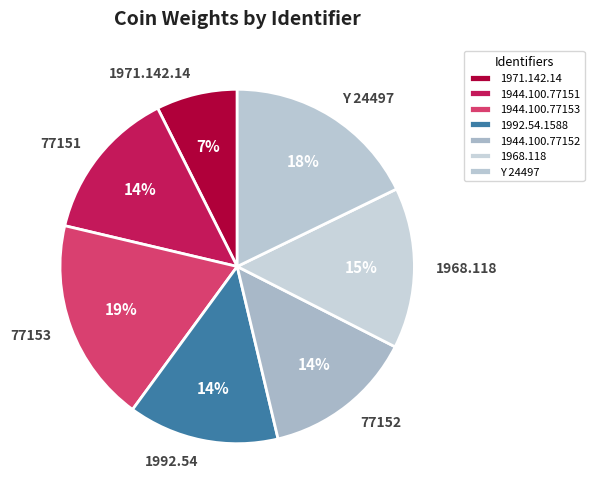

What percentage is the 1944.100.77151 slice, to the nearest percent?

14%